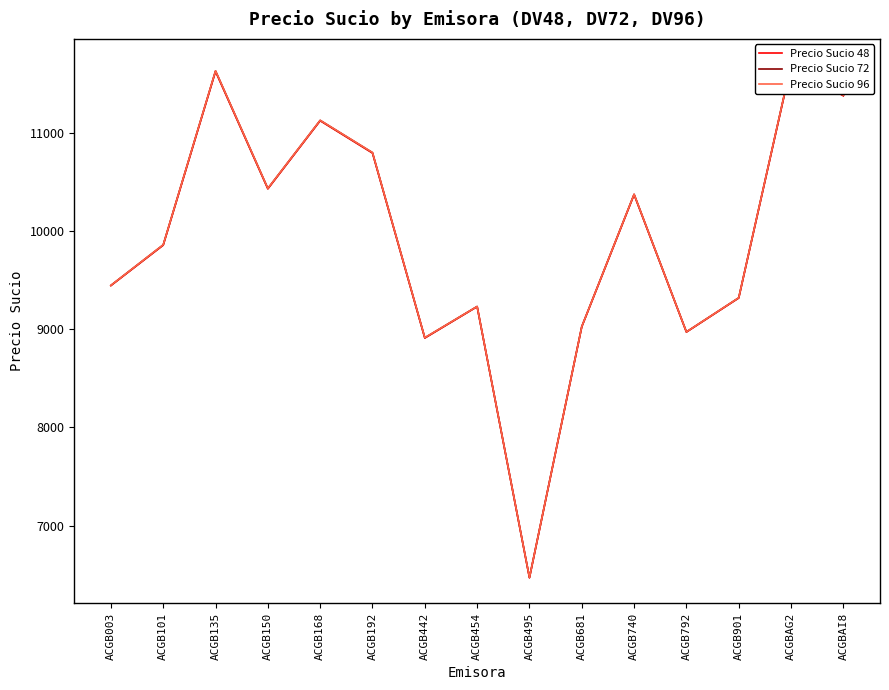

Which series changed the most between ACGB168 and ACGB901?

Precio Sucio 96